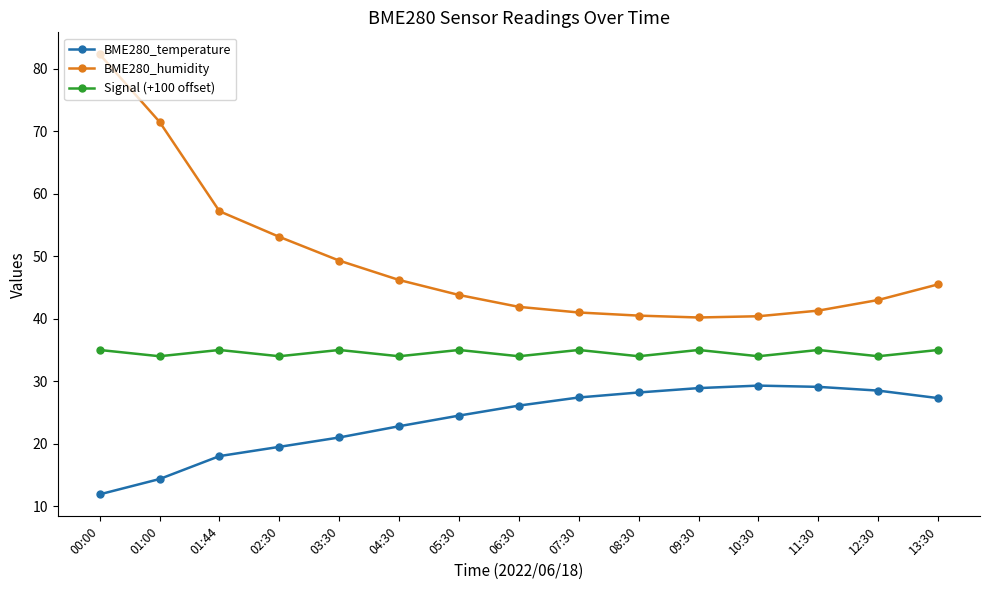

Is it true that BME280_temperature equals 27.3 at 13:30?

True